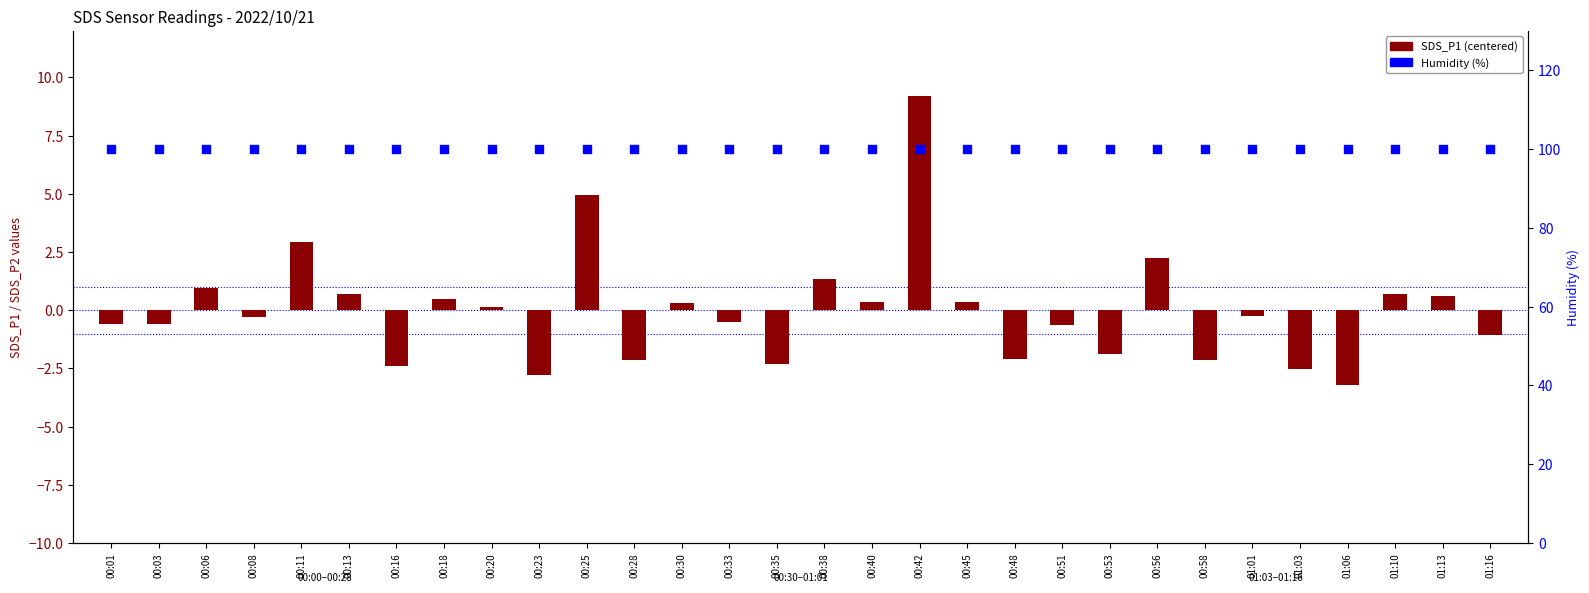

What are all the series names shown in the legend?

SDS_P1 (centered), Humidity (%)